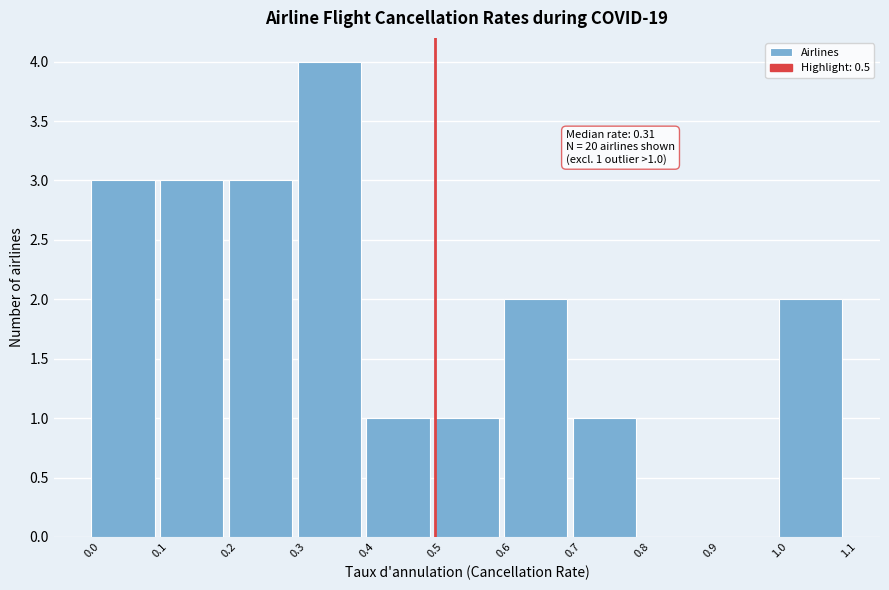

Which range on the x-axis has the tallest bar?

0.3 to 0.4